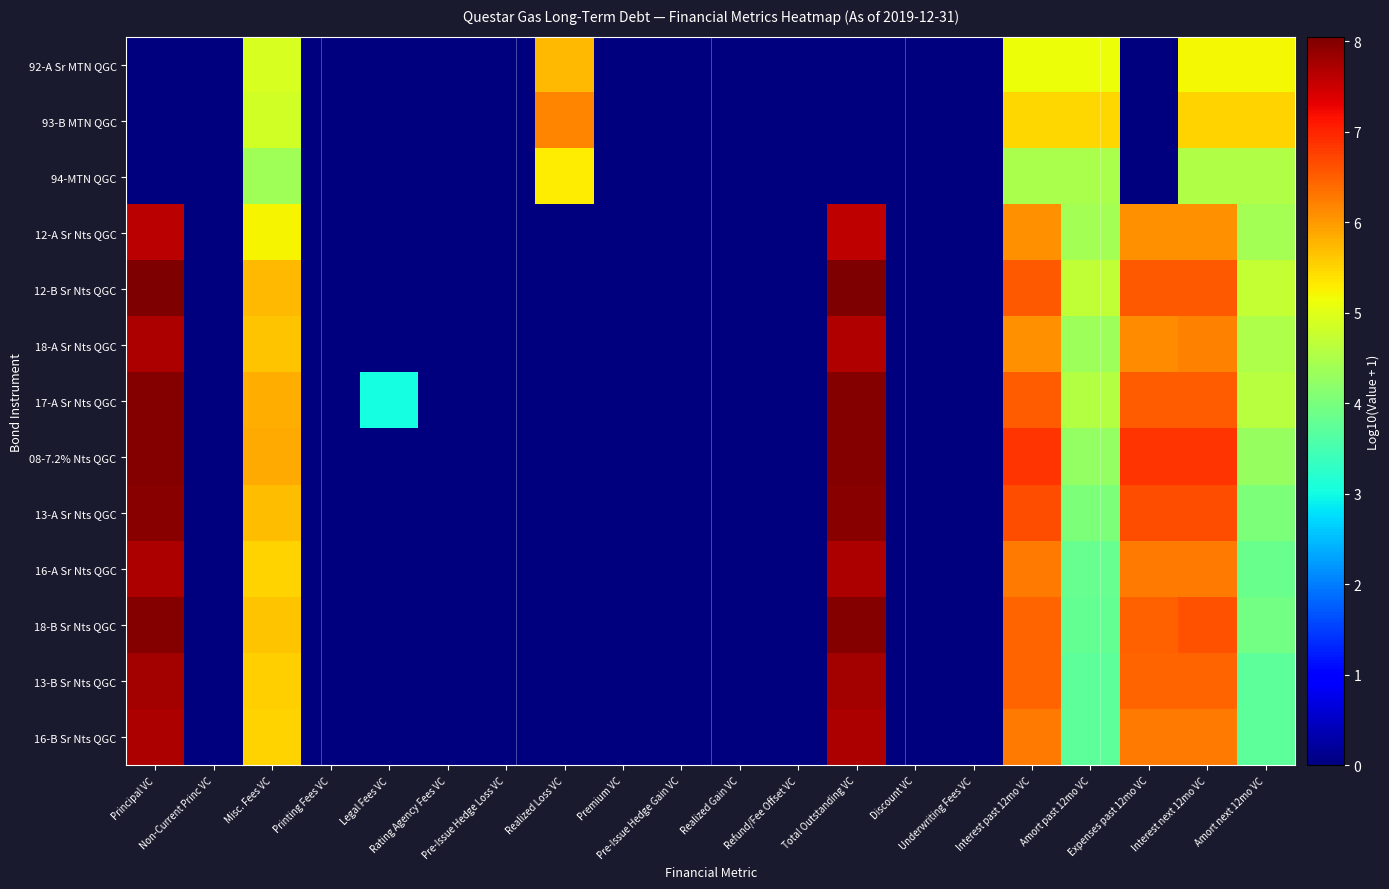

At how many categories does at least one series exceed 3?

10